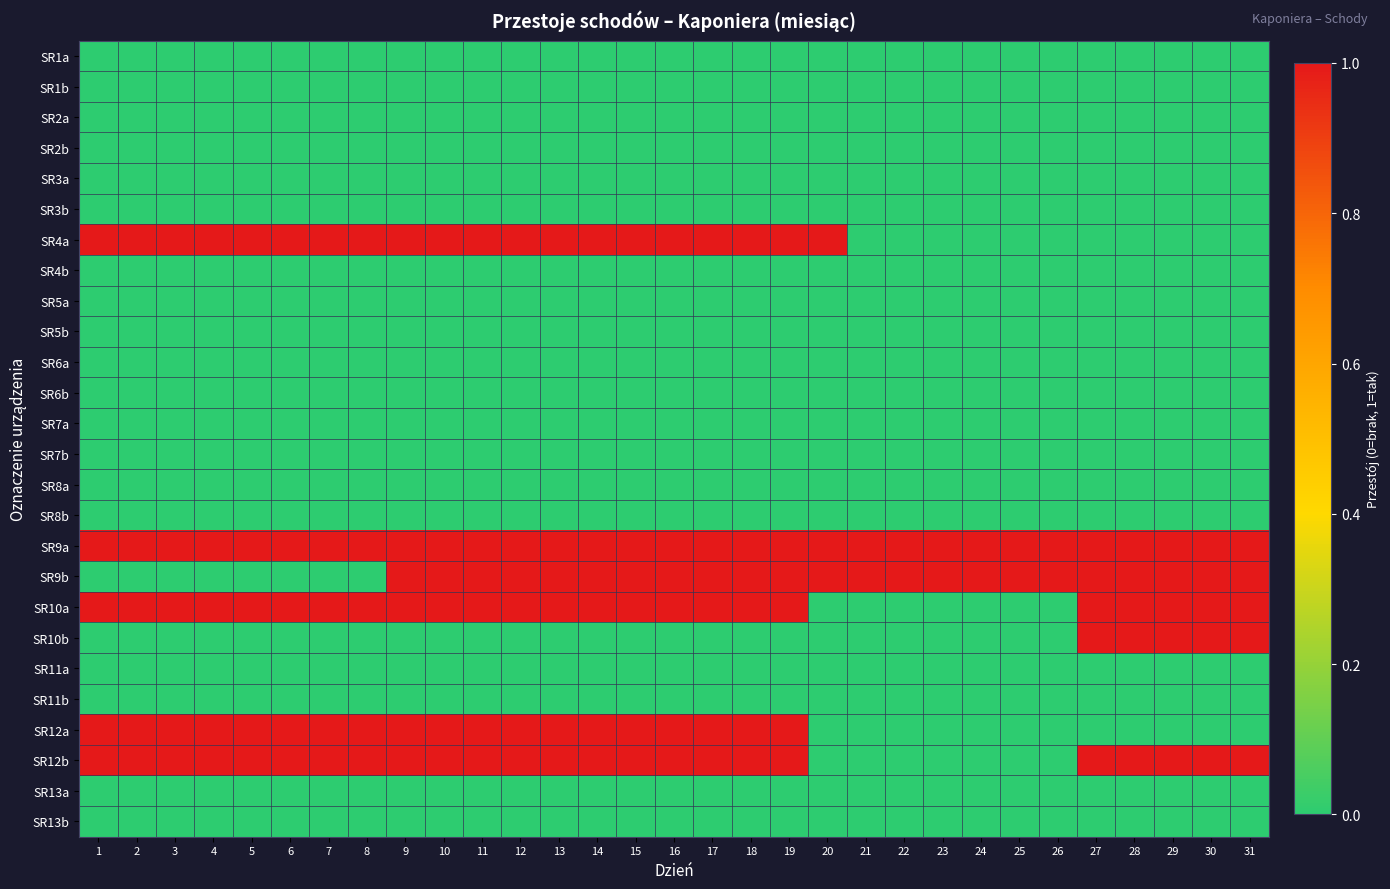

Which series has the largest total across all categories?

SR9a